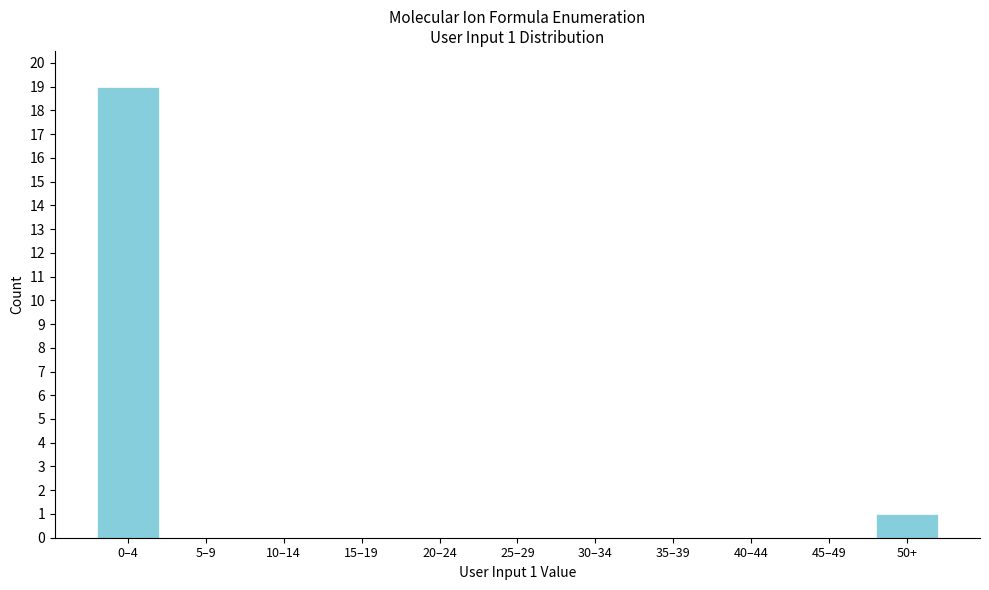

Reading right to left, what are all the values shown in this chart?

50+=1	45–49=0	40–44=0	35–39=0	30–34=0	25–29=0	20–24=0	15–19=0	10–14=0	5–9=0	0–4=19